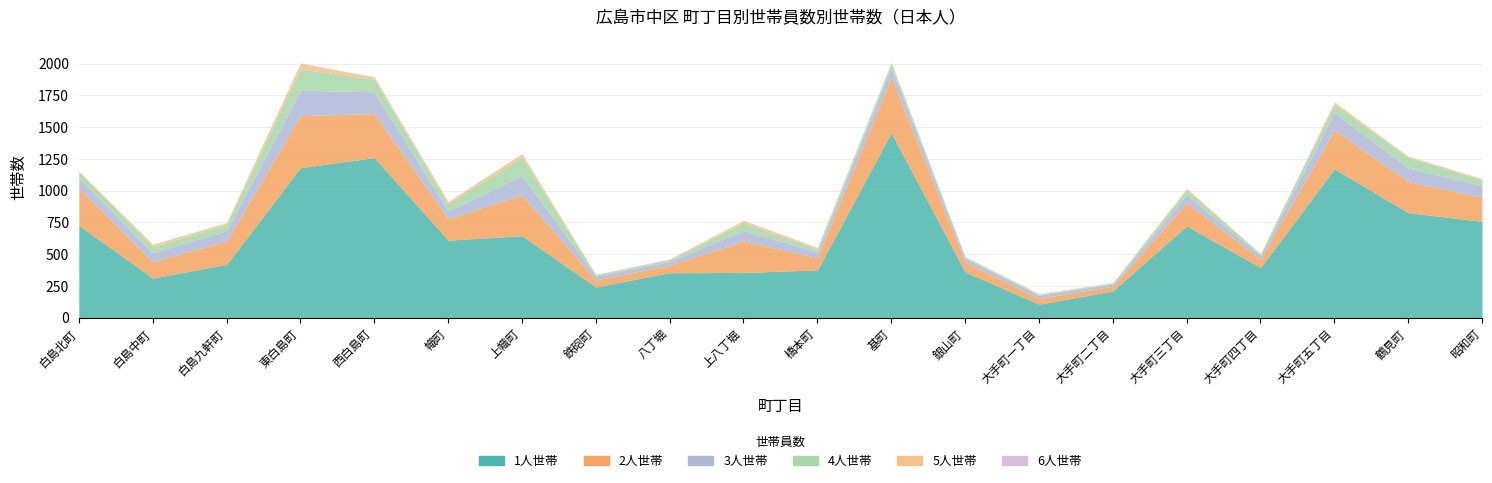

At which label is 1人世帯 closest to 780?

昭和町